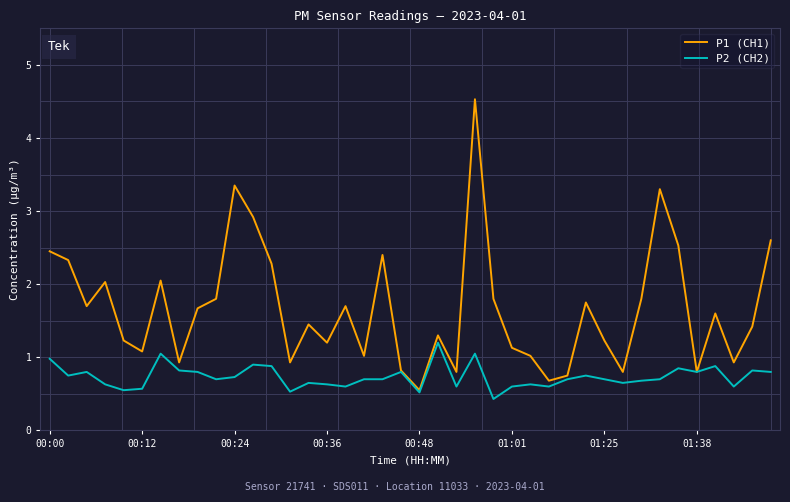

Rank the series by their maximum value, from highest to lowest.

P1 (CH1), P2 (CH2)